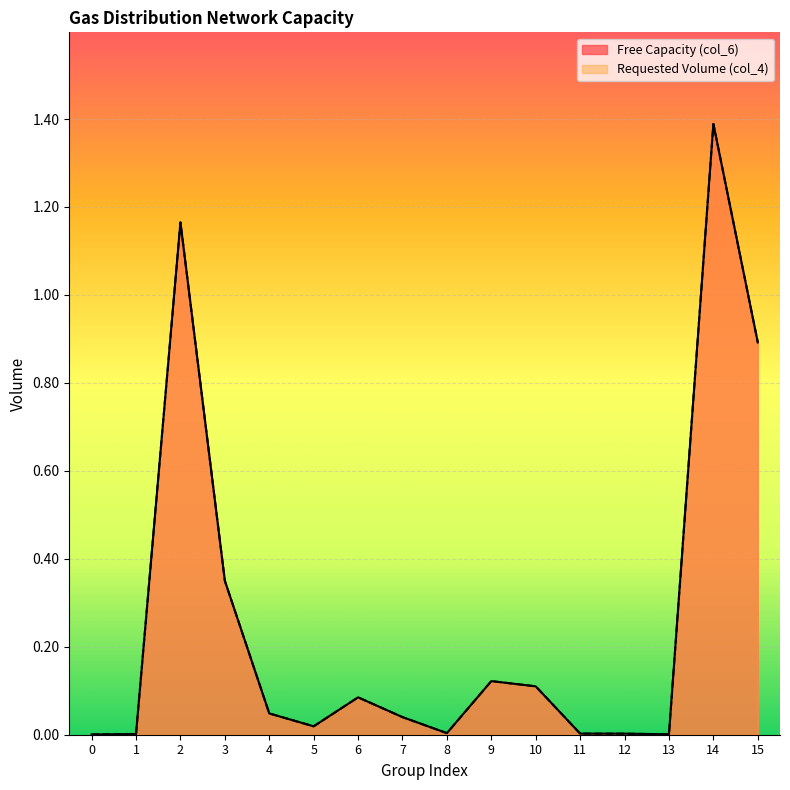

What is the value of the Requested Volume (col_4) point at the 4th from the left?

0.3